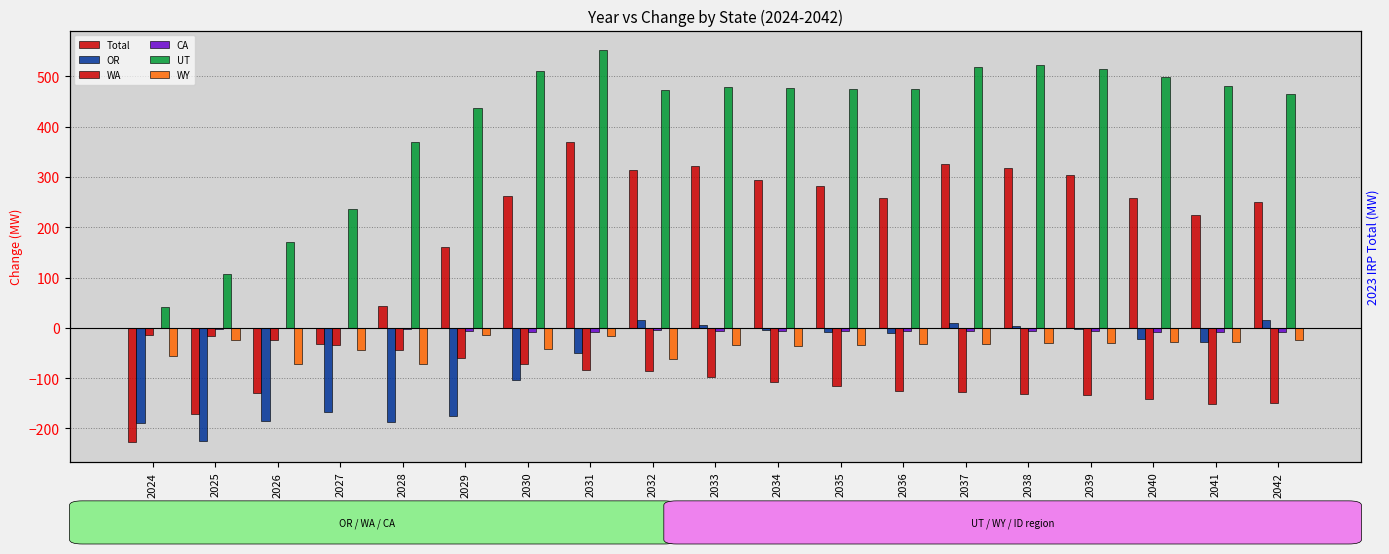

Reading left to right, extract all data points from this chart.

Total: 2024=-227.7	2025=-170.7	2026=-129.4	2027=-32.0	2028=42.8	2029=160.7	2030=261.4	2031=368.7	2032=313.2	2033=322.6	2034=294.8	2035=281.3	2036=258.3	2037=326.2	2038=318.3	2039=303.9	2040=258.7	2041=224.5	2042=250.1
OR: 2024=-188.1	2025=-225.2	2026=-185.8	2027=-168.1	2028=-186.4	2029=-174.2	2030=-103.6	2031=-50.1	2032=15.0	2033=4.7	2034=-3.9	2035=-8.9	2036=-9.8	2037=10.2	2038=3.8	2039=-1.6	2040=-21.9	2041=-28.1	2042=16.2
WA: 2024=-13.6	2025=-16.5	2026=-24.3	2027=-33.9	2028=-44.8	2029=-59.7	2030=-72.5	2031=-82.8	2032=-86.2	2033=-97.8	2034=-108.5	2035=-115.3	2036=-124.7	2037=-127.0	2038=-131.0	2039=-134.2	2040=-141.4	2041=-150.6	2042=-149.8
CA: 2024=-1.1	2025=-1.3	2026=0.0	2027=-0.8	2028=-2.2	2029=-6.8	2030=-7.8	2031=-7.9	2032=-5.0	2033=-5.6	2034=-6.3	2035=-6.4	2036=-6.8	2037=-5.9	2038=-6.2	2039=-7.1	2040=-8.1	2041=-8.7	2042=-7.5
UT: 2024=41.4	2025=107.6	2026=170.0	2027=236.5	2028=369.0	2029=438.0	2030=511.4	2031=552.1	2032=473.5	2033=479.7	2034=476.3	2035=475.8	2036=474.1	2037=518.7	2038=522.9	2039=514.7	2040=498.5	2041=481.7	2042=464.9
WY: 2024=-55.2	2025=-24.8	2026=-72.2	2027=-43.1	2028=-72.5	2029=-14.6	2030=-41.7	2031=-16.3	2032=-61.4	2033=-34.9	2034=-35.8	2035=-33.8	2036=-32.7	2037=-31.2	2038=-30.5	2039=-29.6	2040=-28.4	2041=-27.2	2042=-25.0